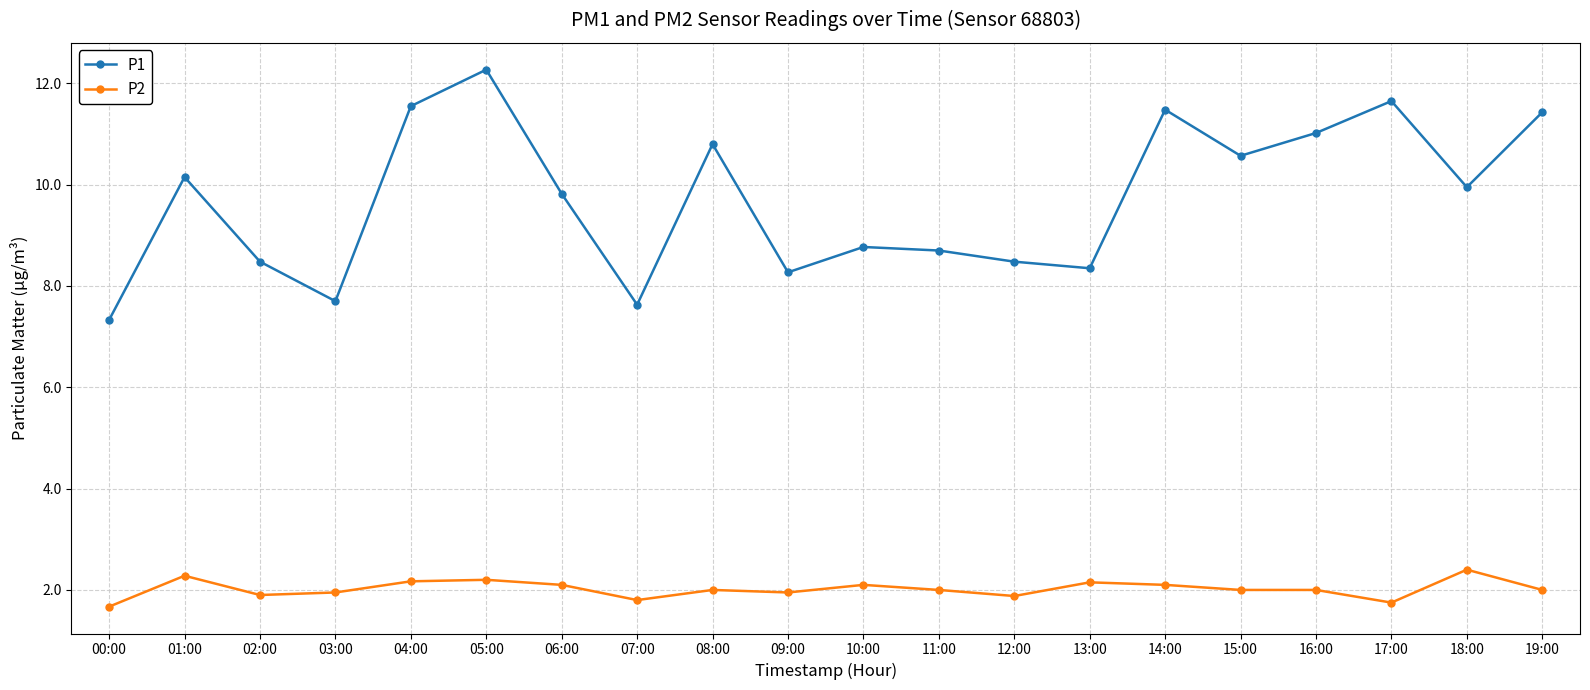

Count the number of categories in the chart.

20